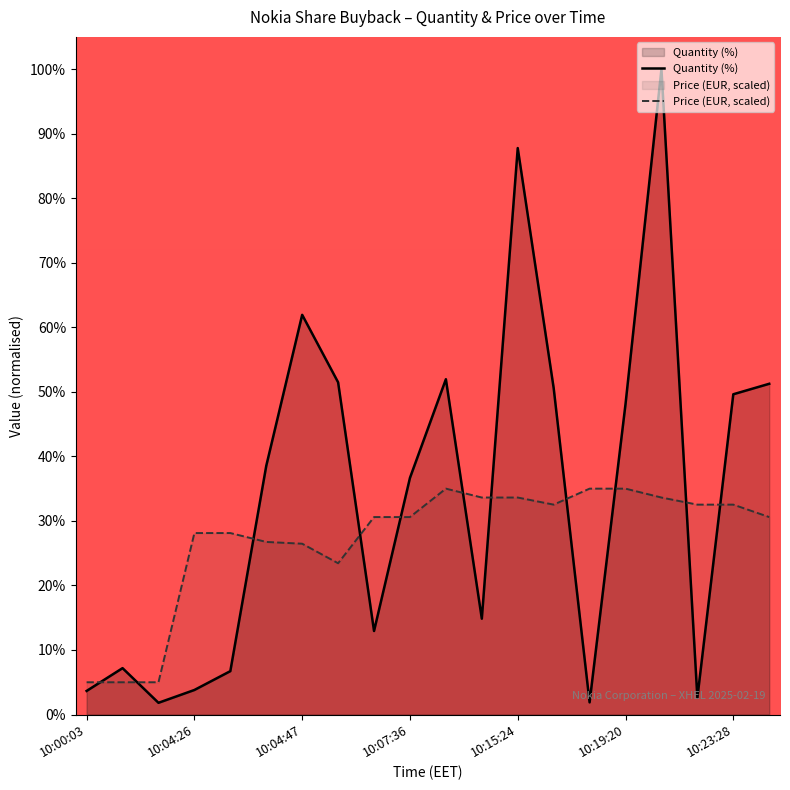

What is the difference between the highest and lowest values at 10:19:20?

13.1